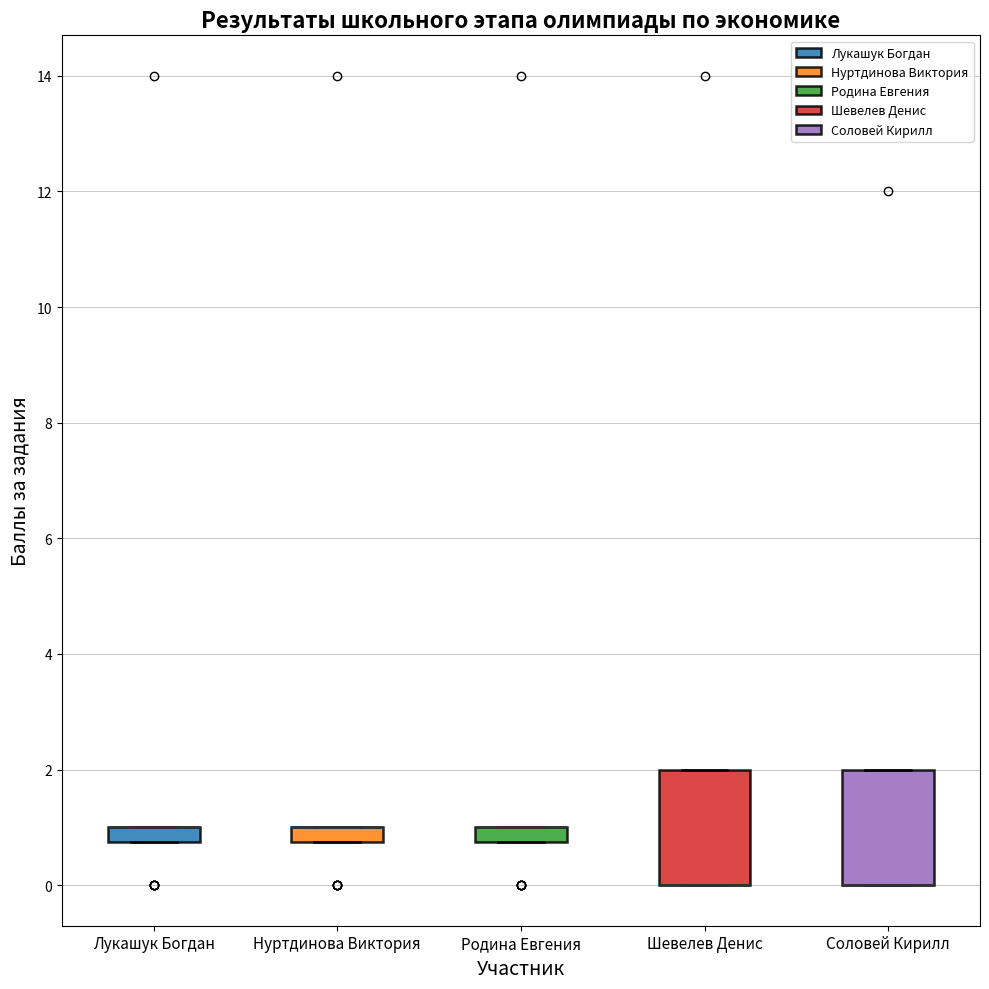

Where is the upper edge of the box for Родина Евгения on the y-axis? The values are not printed on the chart, so give them approximately, as read against the axis.

1.0